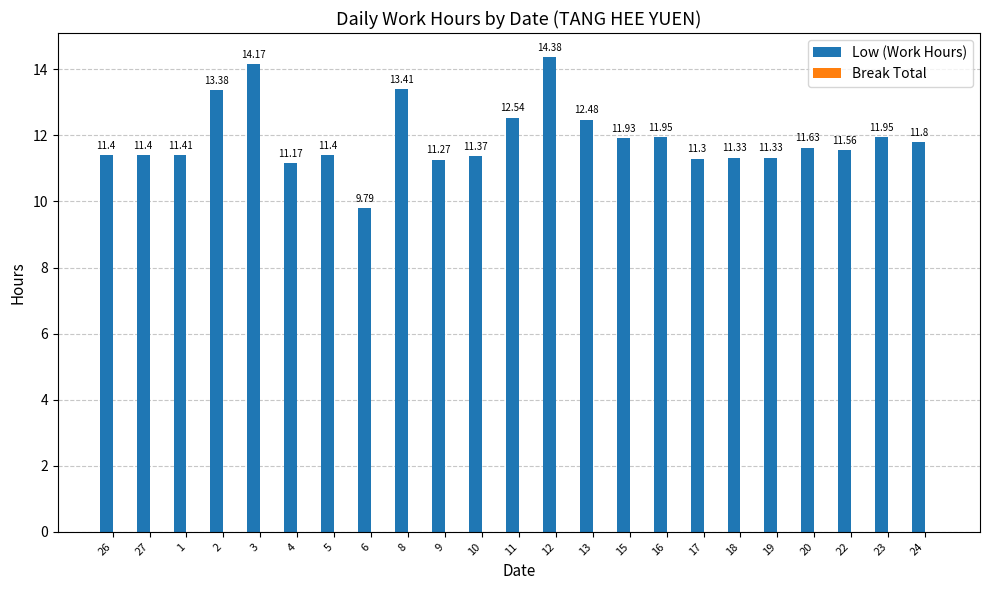

What is the change in value from 8 to 24?

-1.6